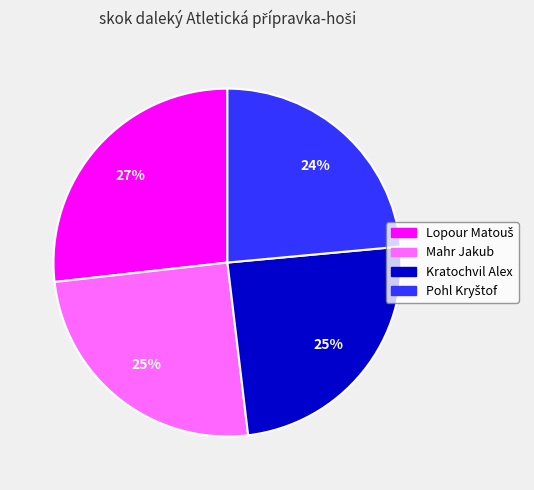

To the nearest percent, what is the difference between the largest and smallest slice percentages?

3%